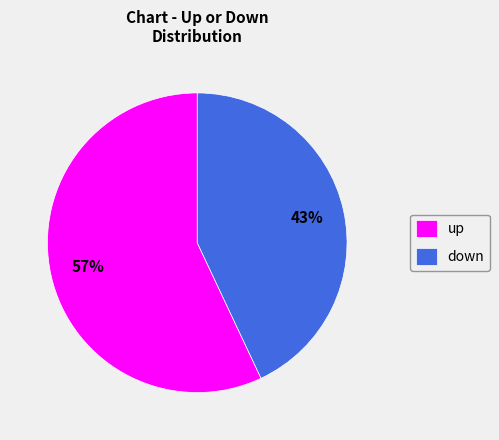

Rank the categories by value from highest to lowest.

up, down